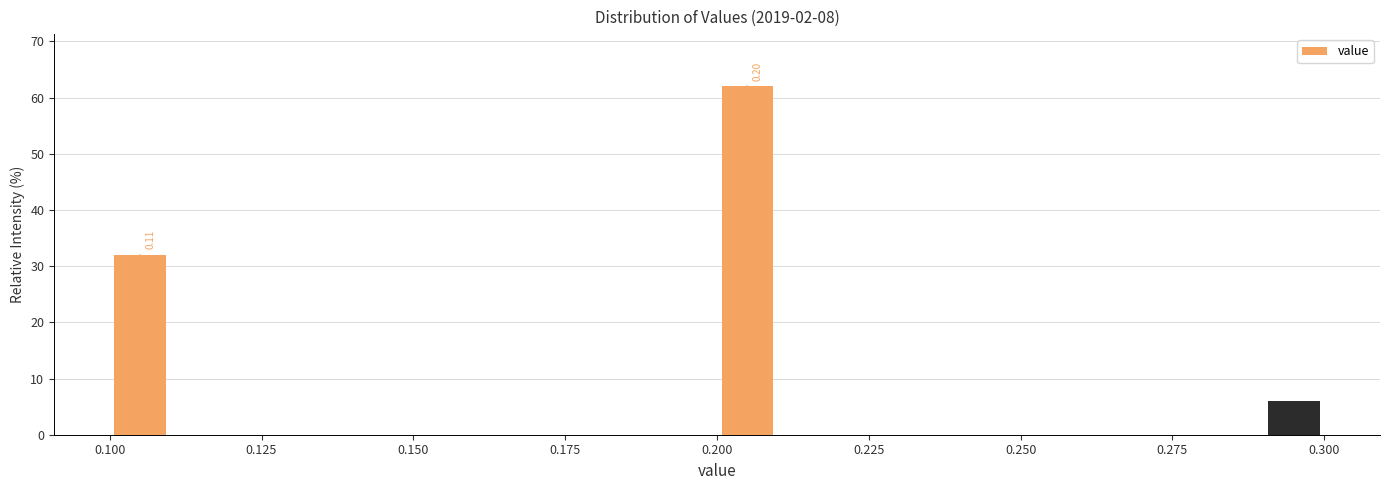

Read against the x-axis, roughly where is the centre of the tallest bar?

0.205